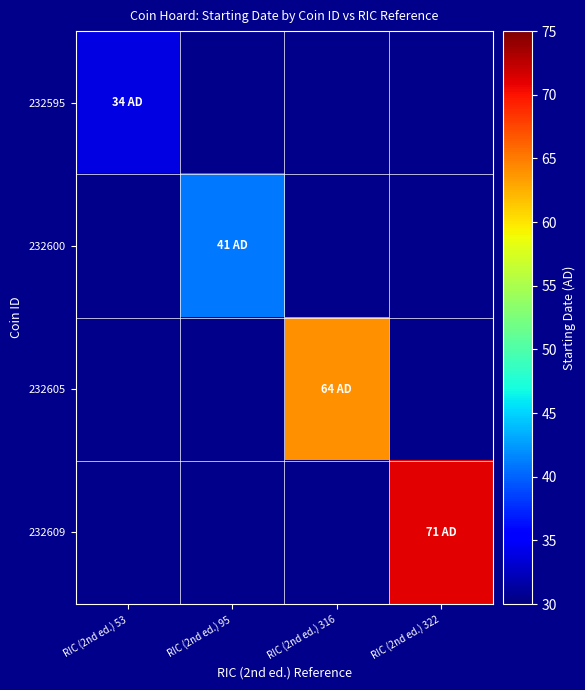

How many positive values does the 232609 series have?

1